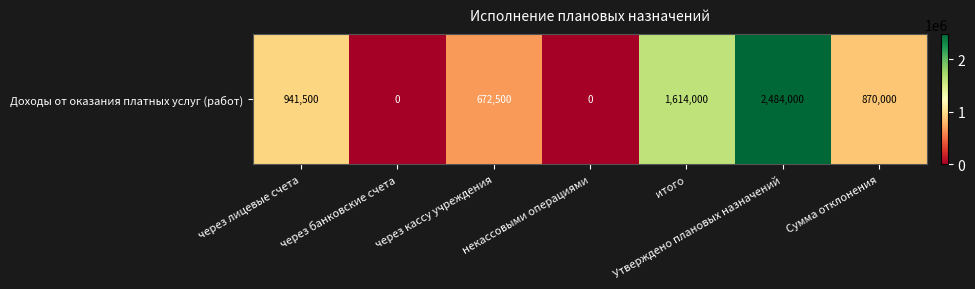

At which label does the data first exceed 870000?

через лицевые счета